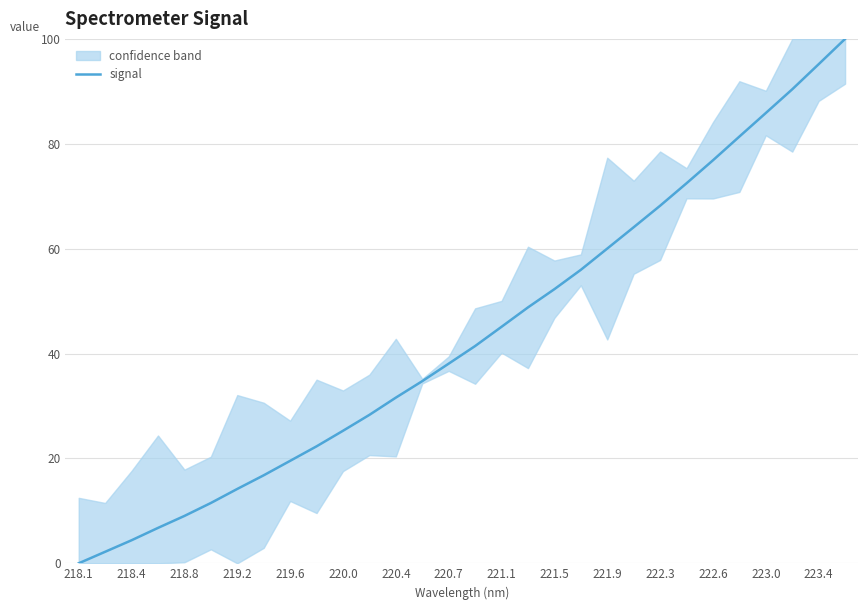

At which category does the chart reach its peak across all series?

29